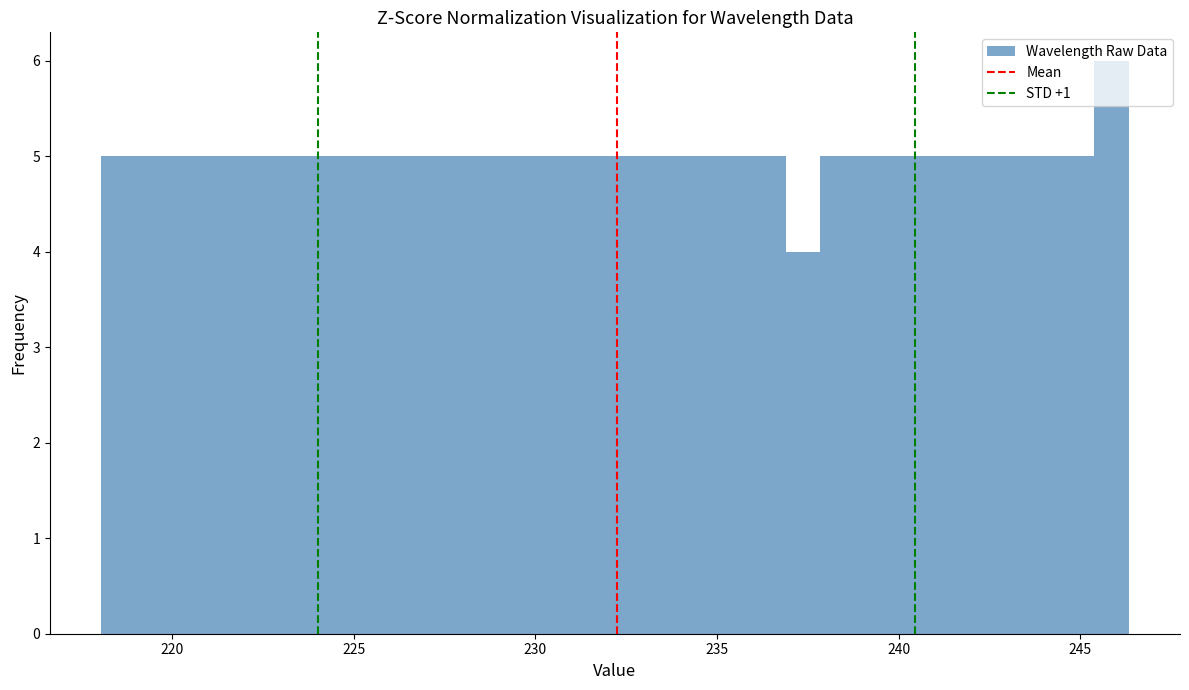

Read against the x-axis, roughly where is the centre of the tallest bar?

246.0